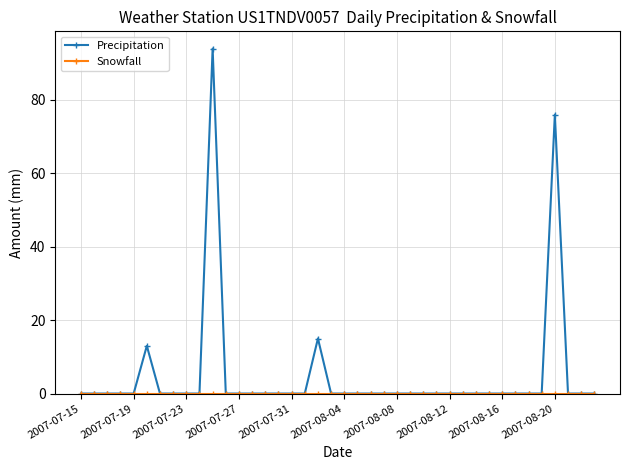

What is the value of the Precipitation point at the 6th from the left?

13